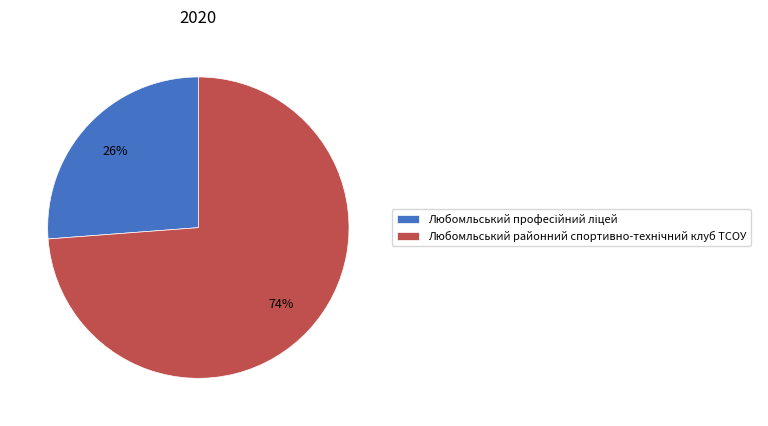

Is there a majority slice in this chart?

Yes